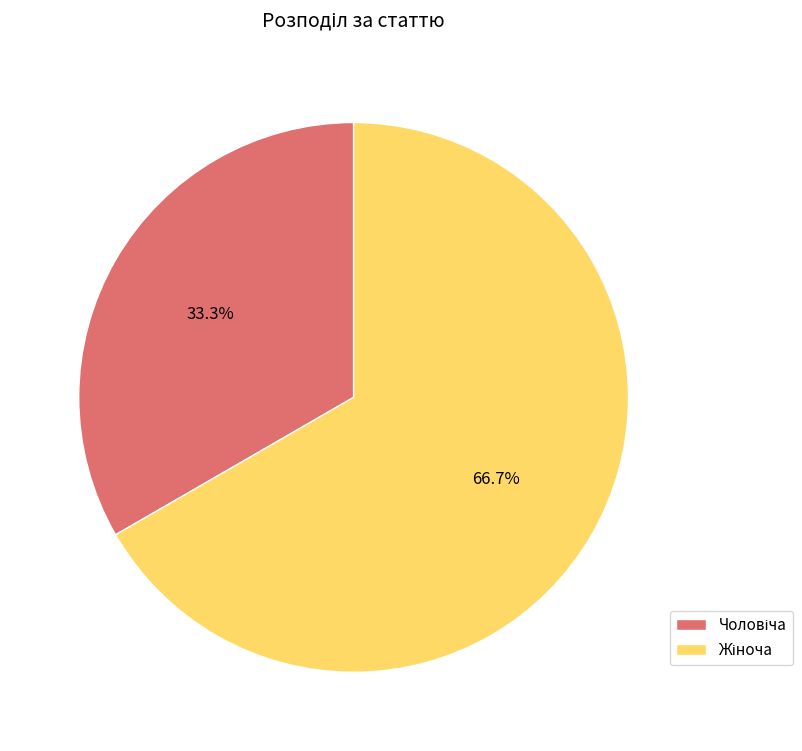

Count the number of slices in the pie.

2